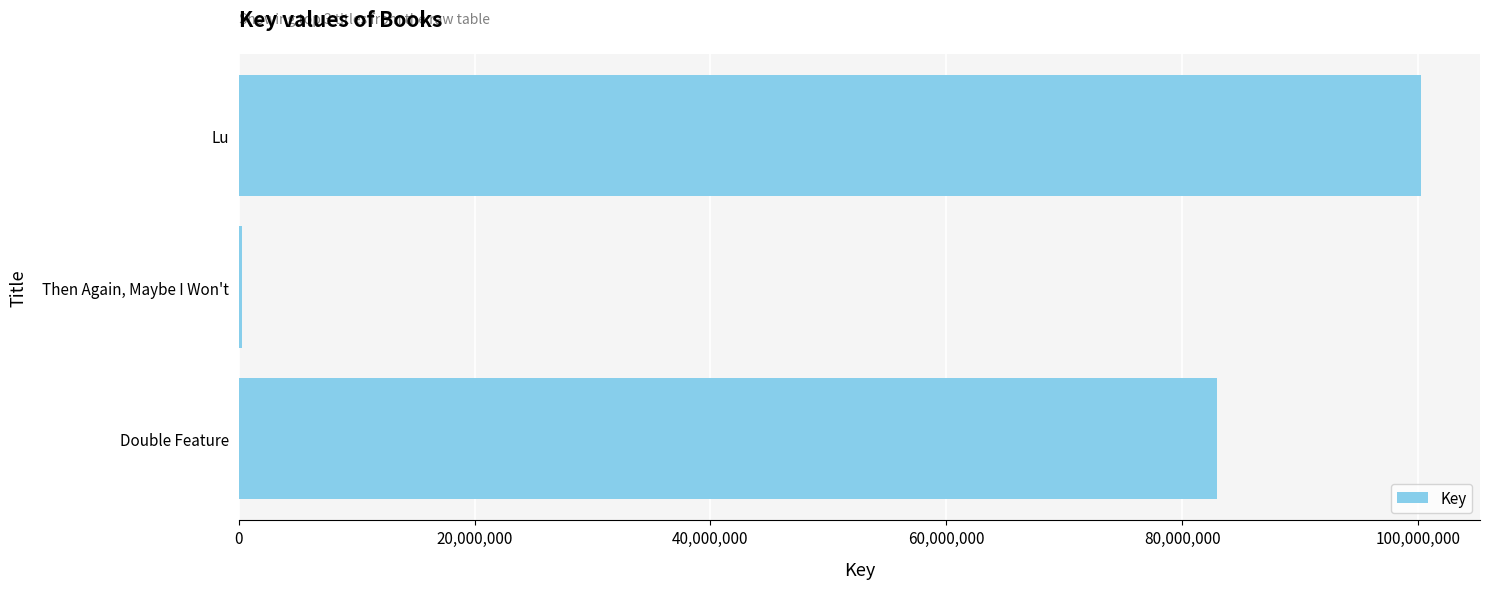

What is the maximum value shown in the chart?

100216827